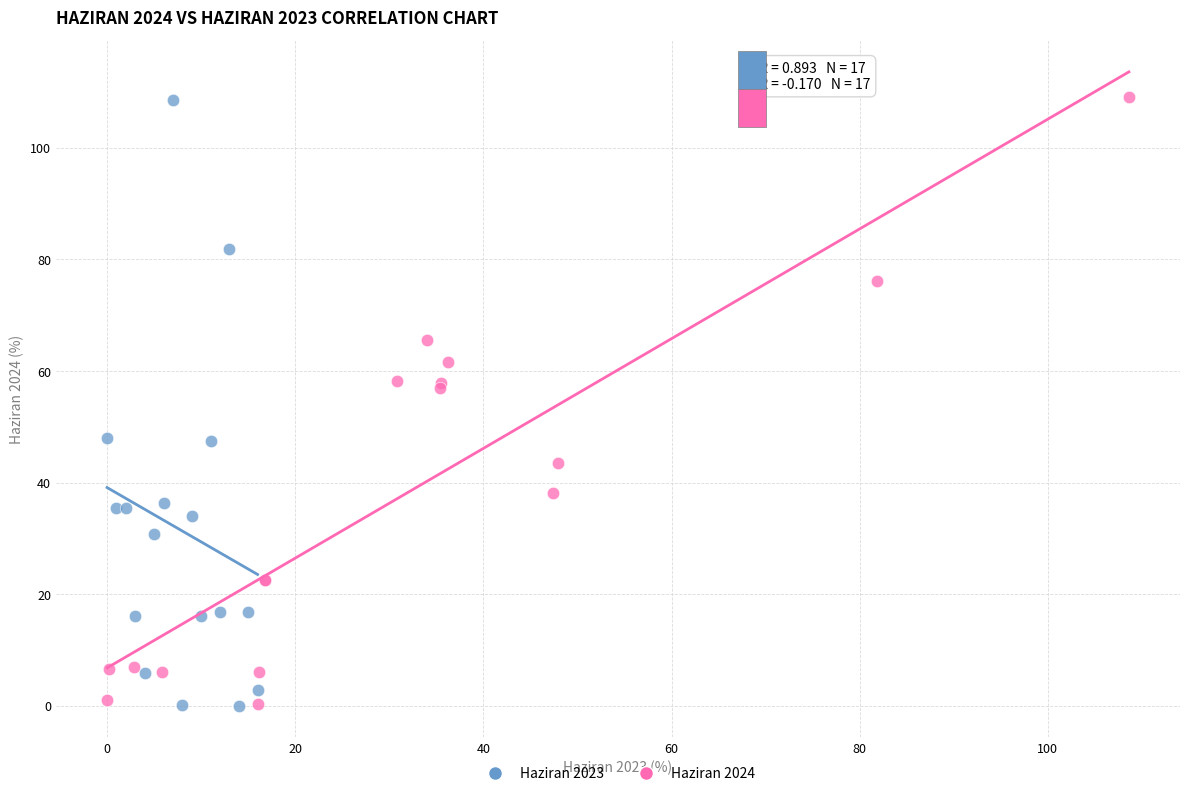

What are all the series names shown in the legend?

Haziran 2023, Haziran 2024